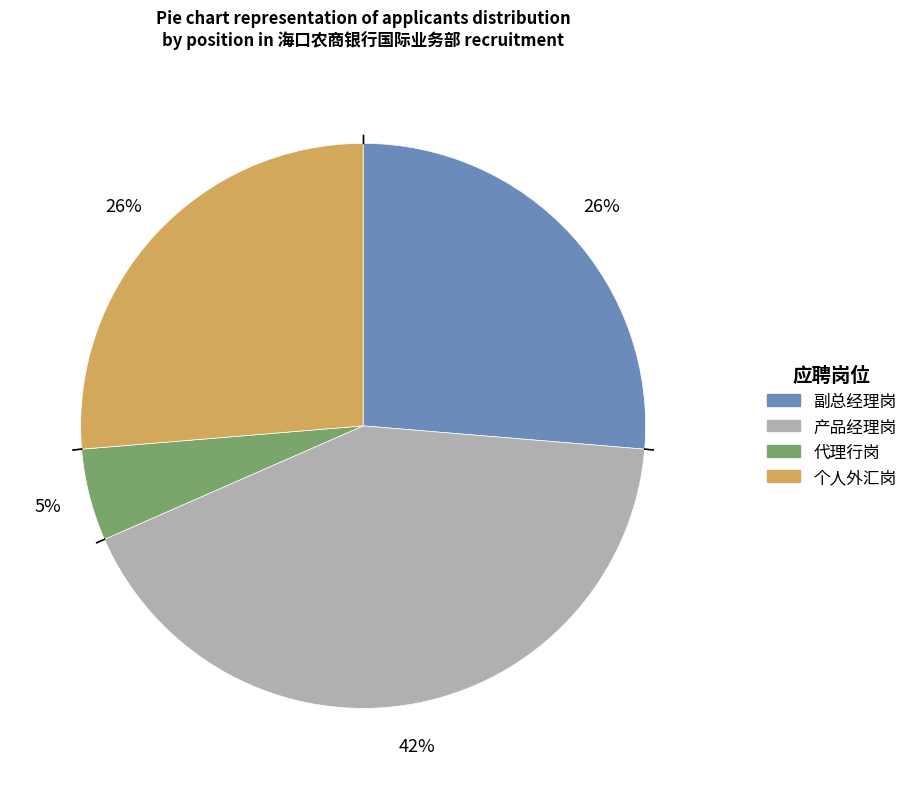

To the nearest percent, what is the difference between the largest and smallest slice percentages?

37%